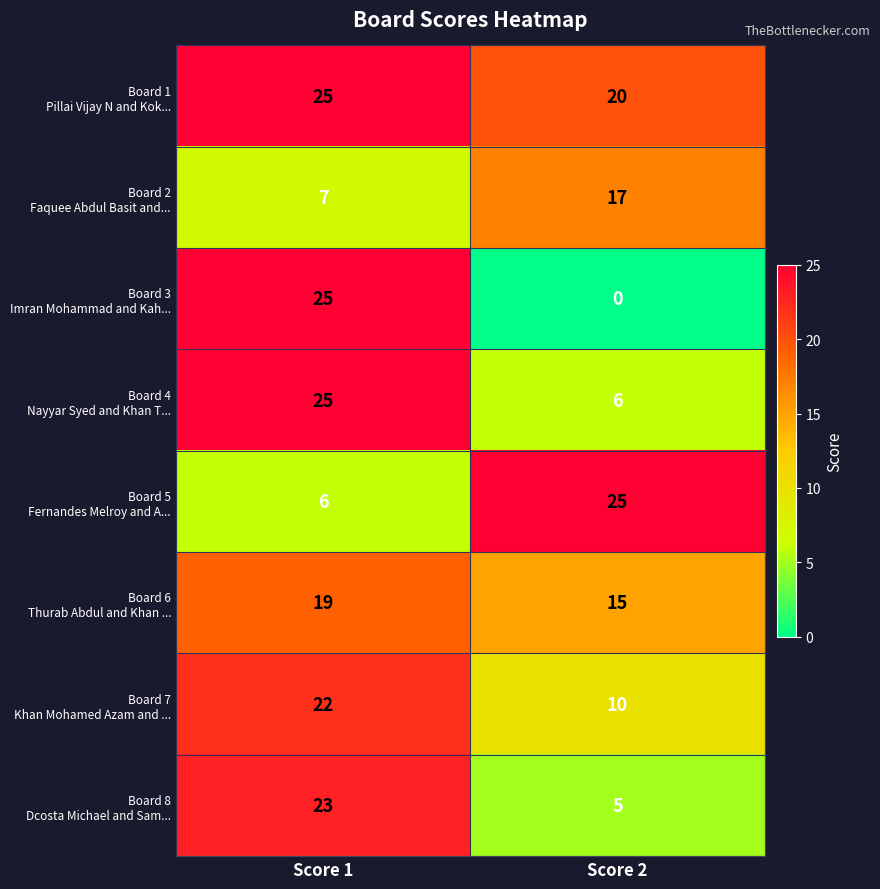

What is the total value across all series at Score 2?

98